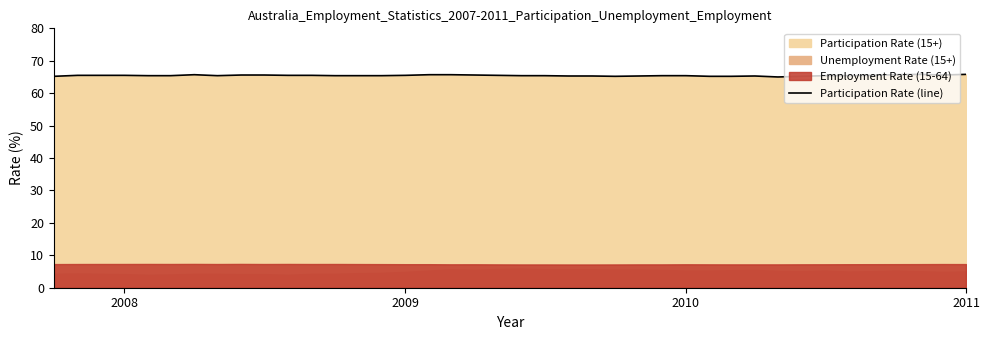

How many categories are shown in the chart?

40